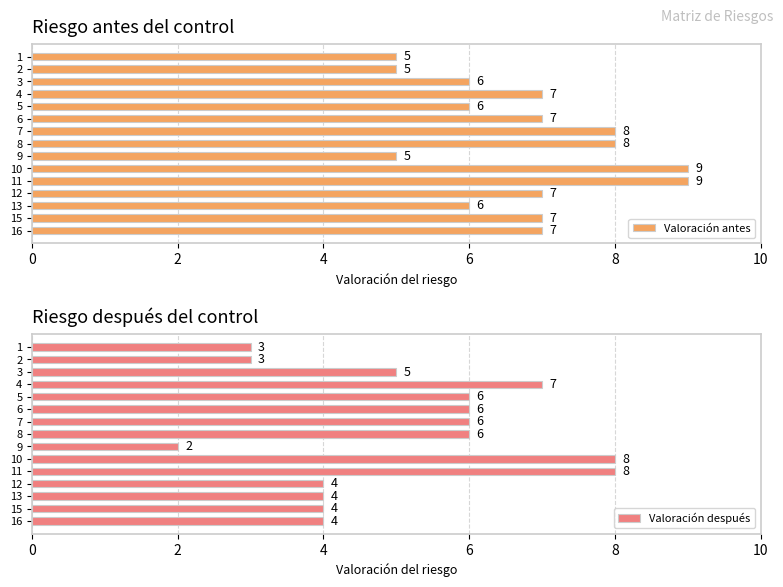

Which series has the largest range (max minus min)?

Valoración después